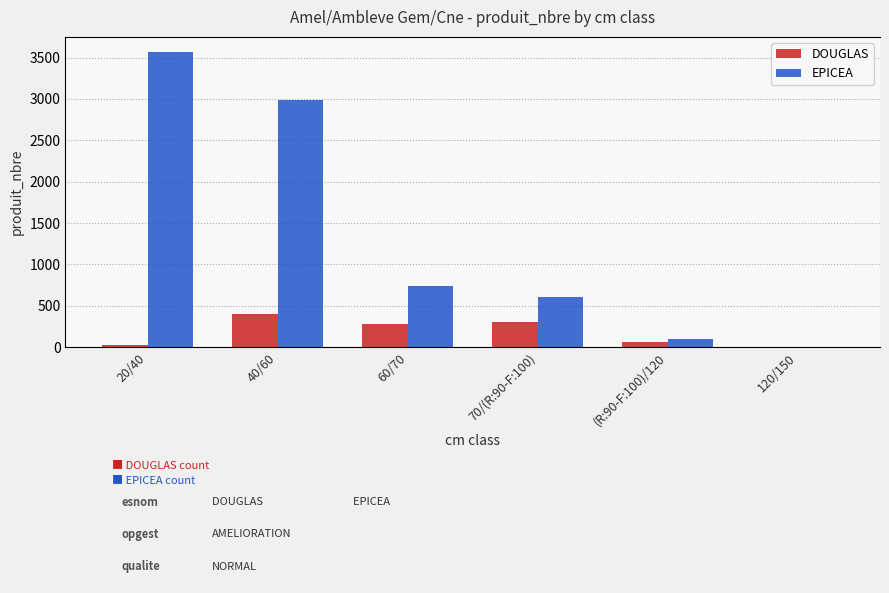

What is the greatest value displayed?

3572